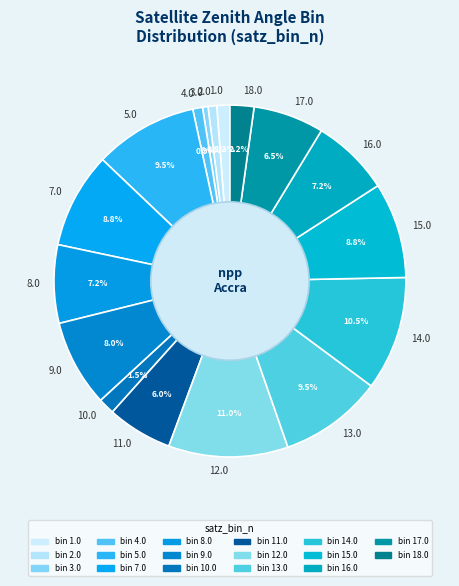

Is there a majority slice in this chart?

No